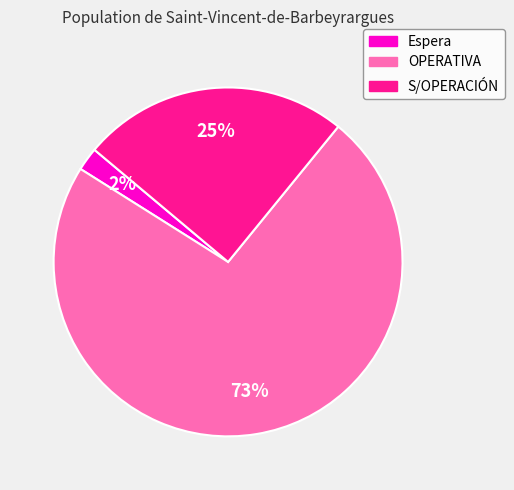

Does any single category account for the majority?

Yes